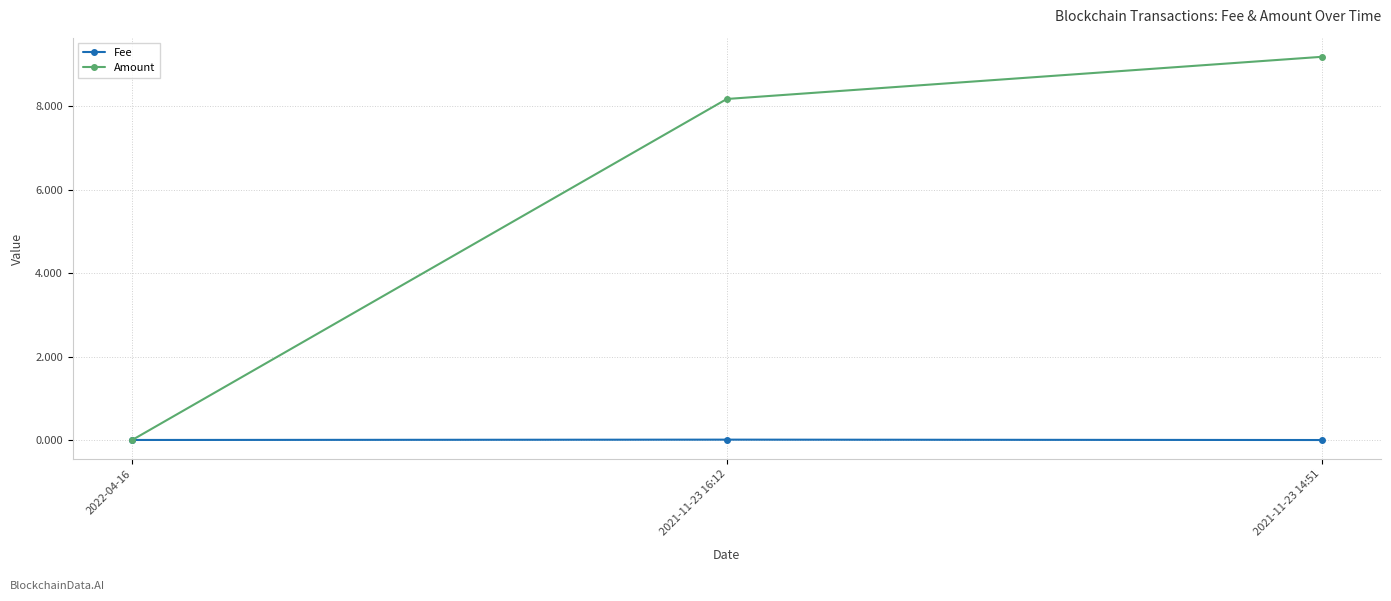

List the series in order of their overall mean, highest first.

Amount, Fee